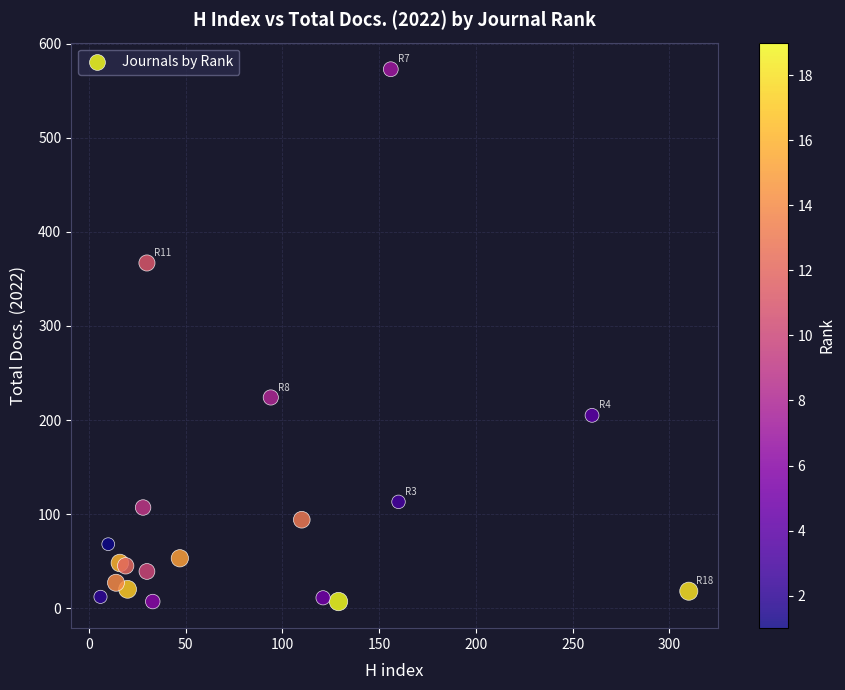

What Y value in the scatter plot is closest to 290?

224